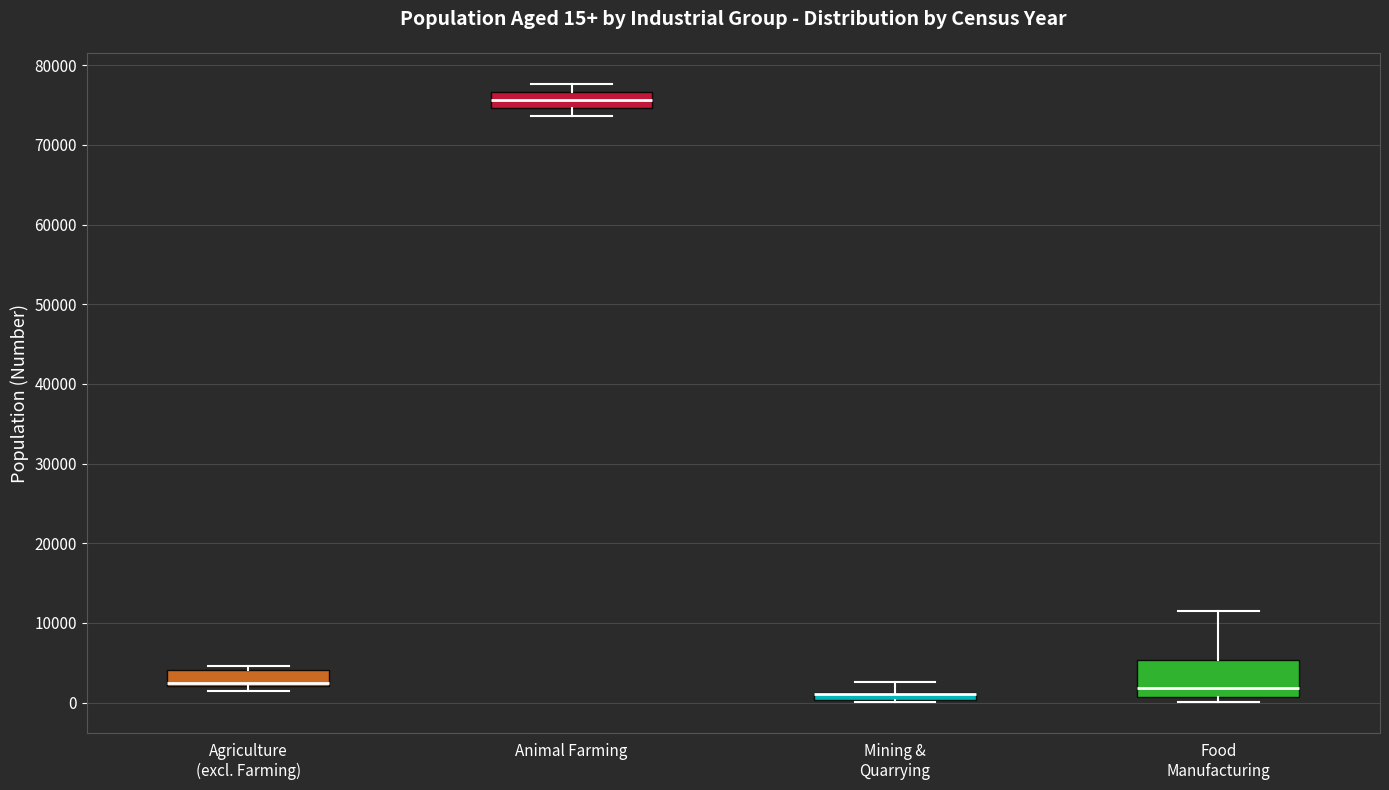

Comparing the boxes themselves (not the whiskers), which one is the tallest?

Food Manufacturing